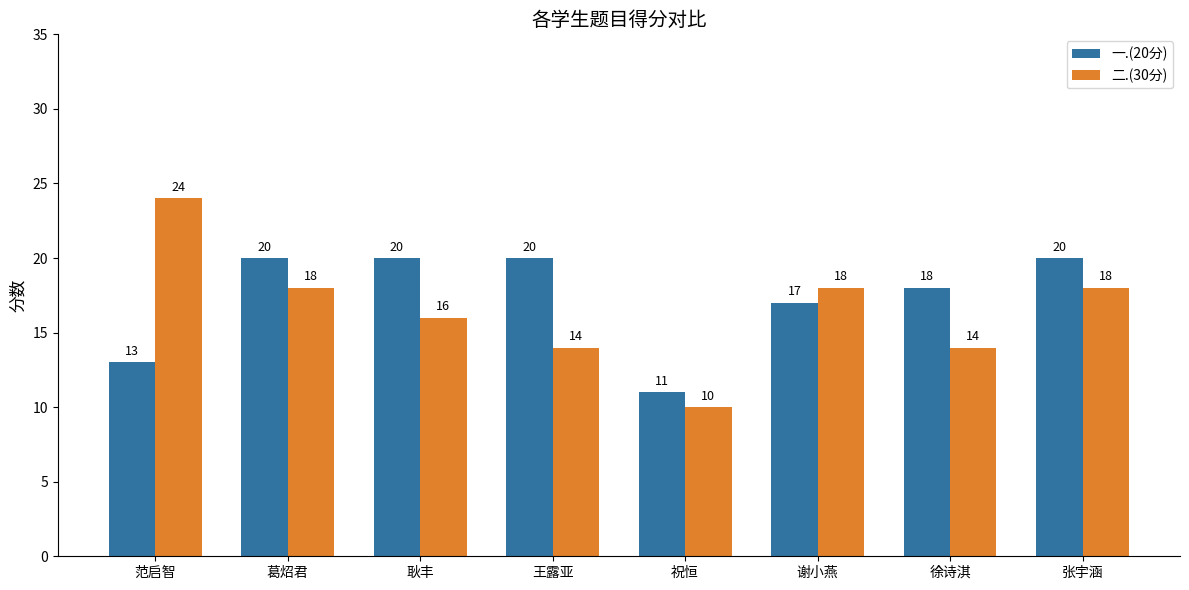

Is it true that 二.(30分) equals 24 at 谢小燕?

False